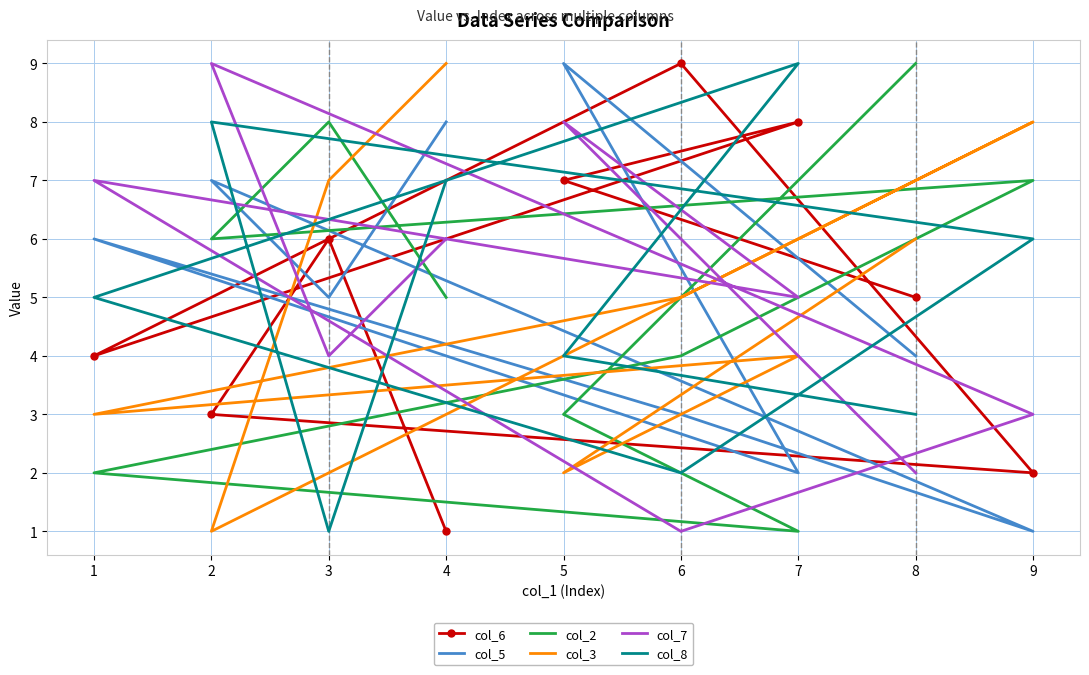

At which label does col_8 reach its peak?

7